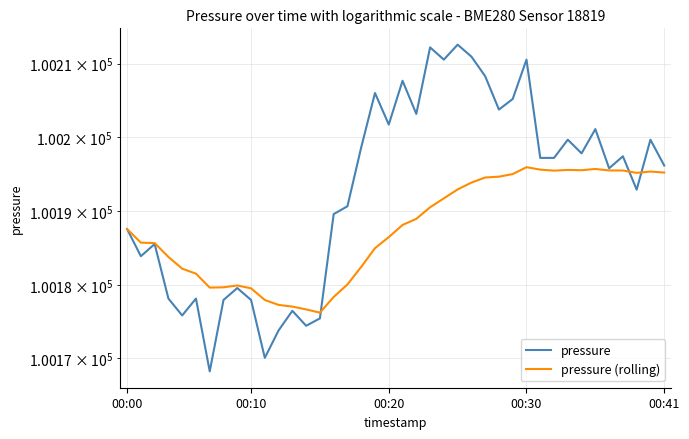

Reading left to right, list all the values displayed in this chart.

pressure: 100187.6	100183.9	100185.5	100178.1	100175.8	100178.1	100168.2	100177.9	100179.6	100177.9	100170.1	100173.8	100176.5	100174.4	100175.4	100189.6	100190.7	100198.7	100206.0	100201.8	100207.7	100203.2	100212.2	100210.6	100212.6	100211.0	100208.3	100203.8	100205.2	100210.6	100197.2	100197.2	100199.7	100197.8	100201.1	100195.8	100197.4	100192.9	100199.7	100196.2
pressure (rolling): 100187.6	100185.7	100185.7	100183.8	100182.2	100181.5	100179.6	100179.7	100179.9	100179.5	100177.9	100177.3	100177.0	100176.7	100176.2	100178.4	100180.1	100182.4	100185.0	100186.5	100188.1	100188.9	100190.5	100191.7	100192.9	100193.9	100194.6	100194.7	100195.0	100196.0	100195.6	100195.5	100195.6	100195.6	100195.7	100195.5	100195.5	100195.2	100195.4	100195.2